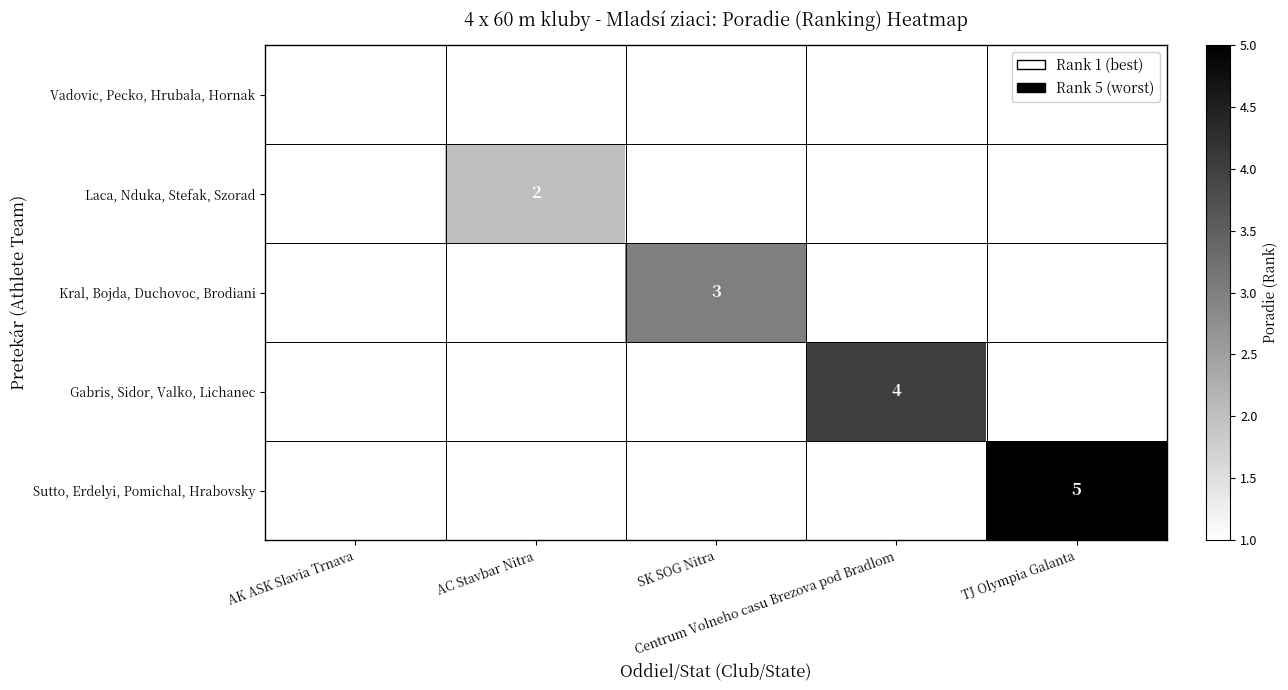

Rank the categories by Laca, Nduka, Stefak, Szorad value from lowest to highest.

AK ASK Slavia Trnava, AC Stavbar Nitra, SK SOG Nitra, Centrum Volneho casu Brezova pod Bradlom, TJ Olympia Galanta